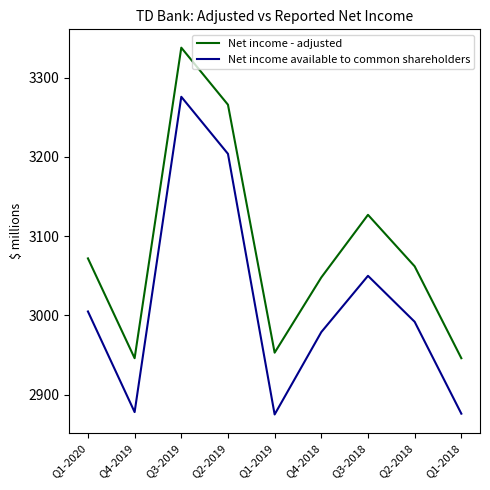

True or false: Net income - adjusted and Net income available to common shareholders cross at least once.

False